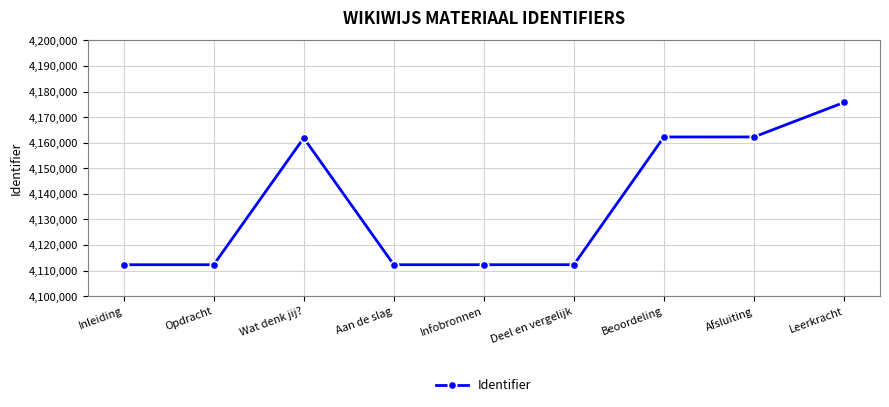

How many values are below 4112297?

4